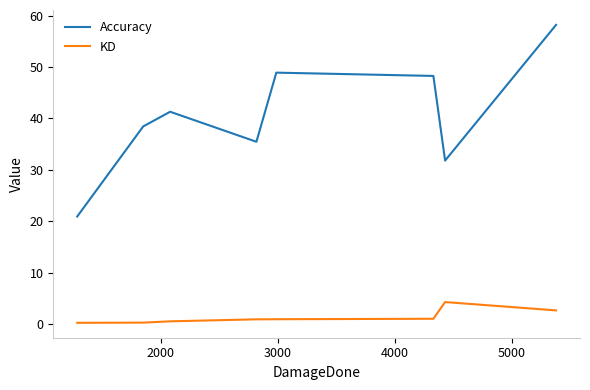

List the series in order of their overall mean, highest first.

Accuracy, KD